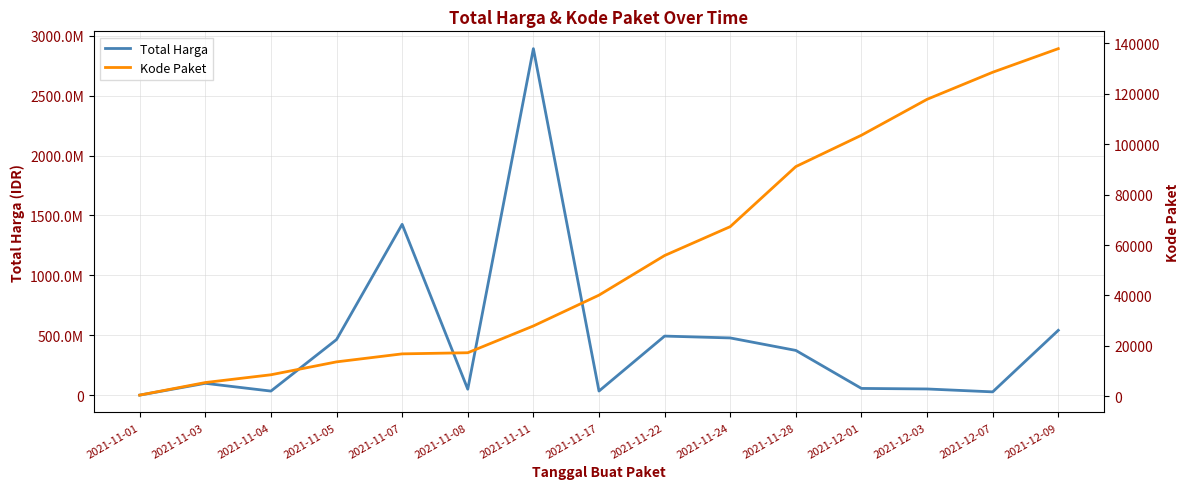

What is the minimum value shown in the chart?

464